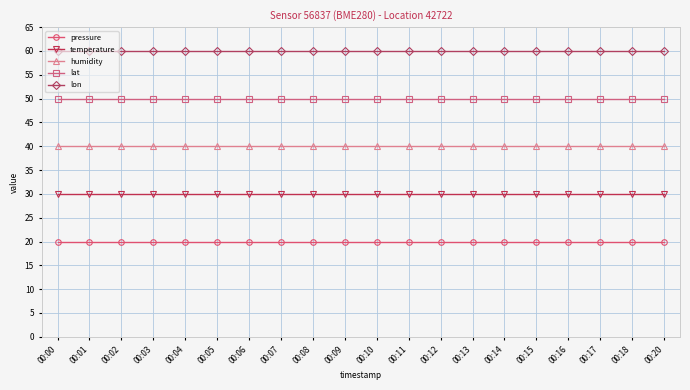

The pressure series shows 20 at 00:14. True or false?

True